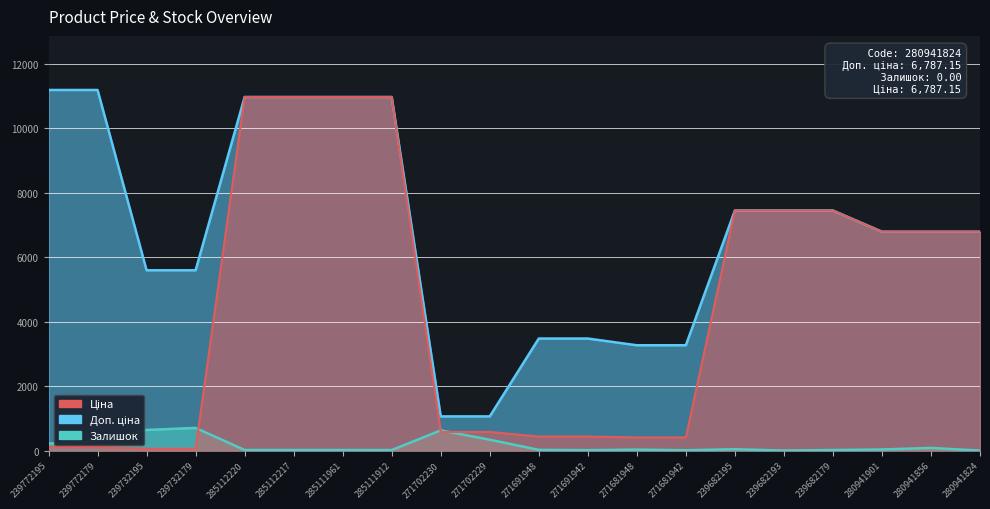

The Ціна series shows 6787.1 at 280941901. True or false?

True